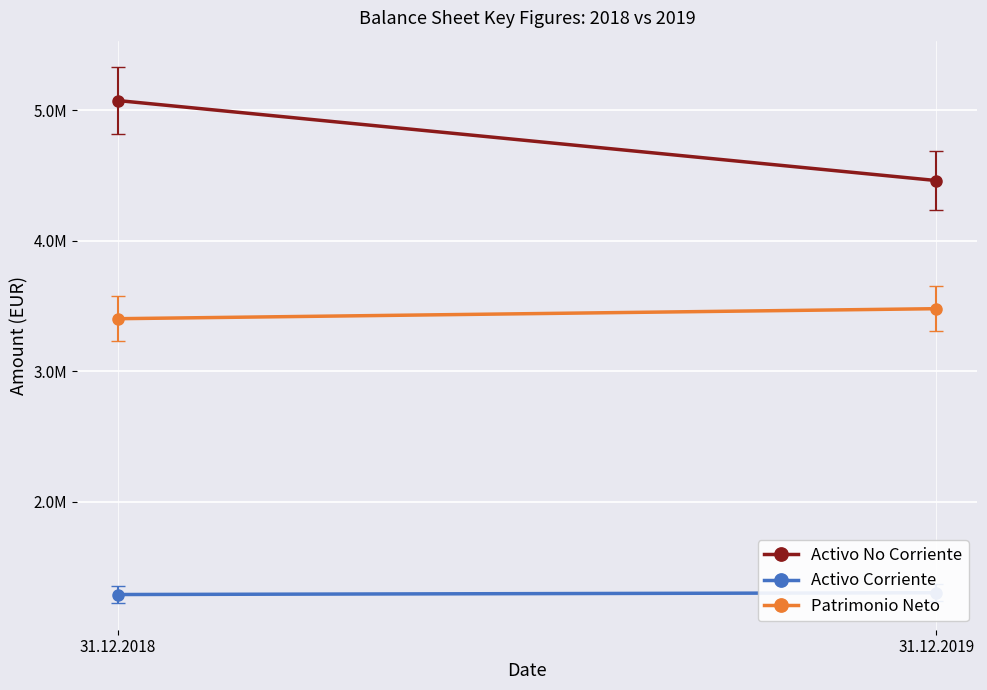

What are all the series names shown in the legend?

Activo No Corriente, Activo Corriente, Patrimonio Neto